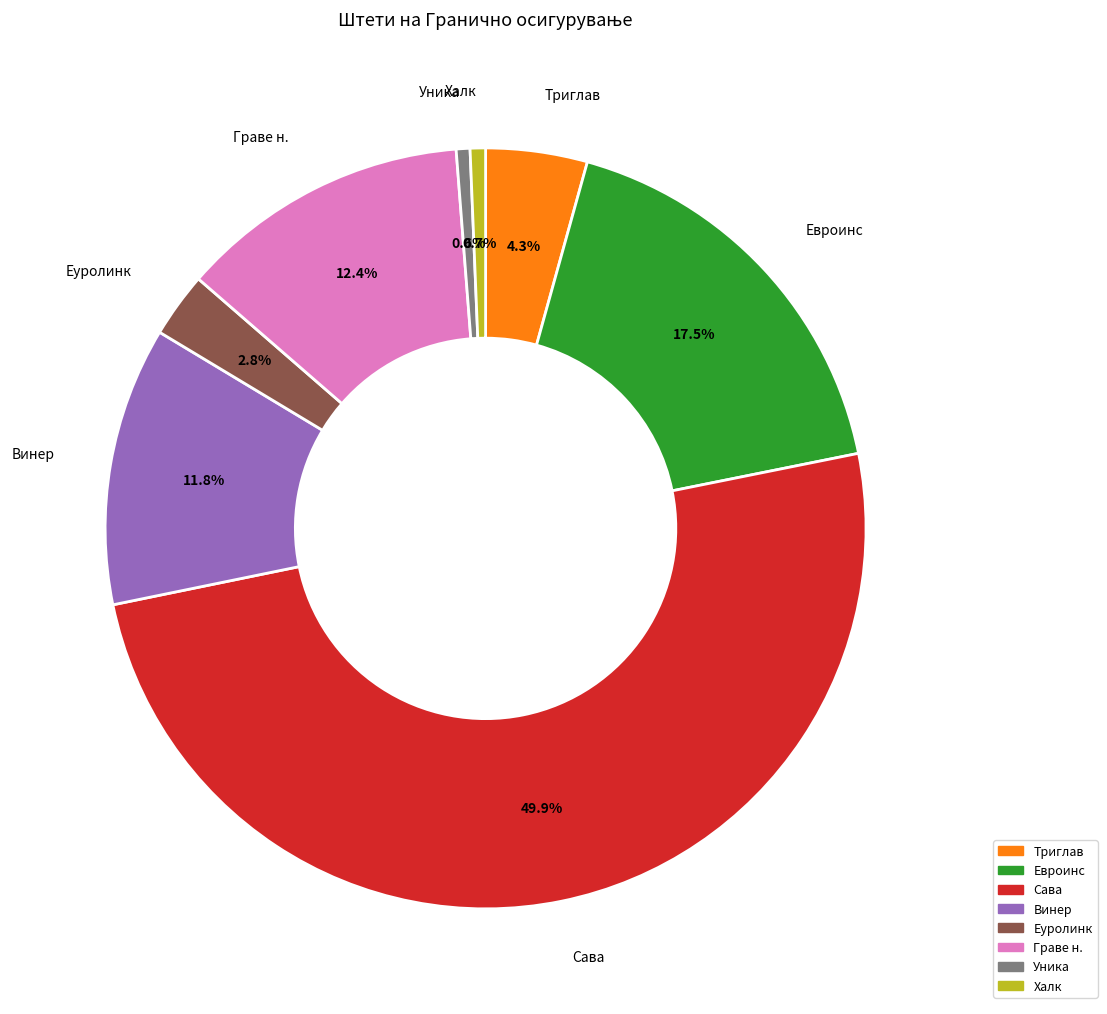

How many slices are in this pie chart?

8